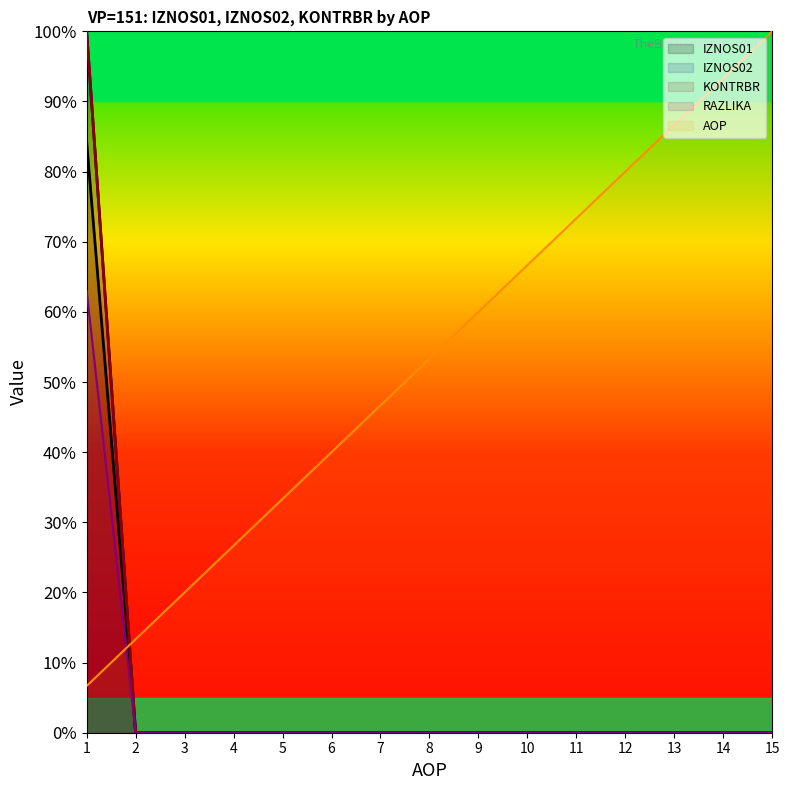

Rank the series at 10 from lowest to highest value.

IZNOS01, IZNOS02, KONTRBR, RAZLIKA, AOP